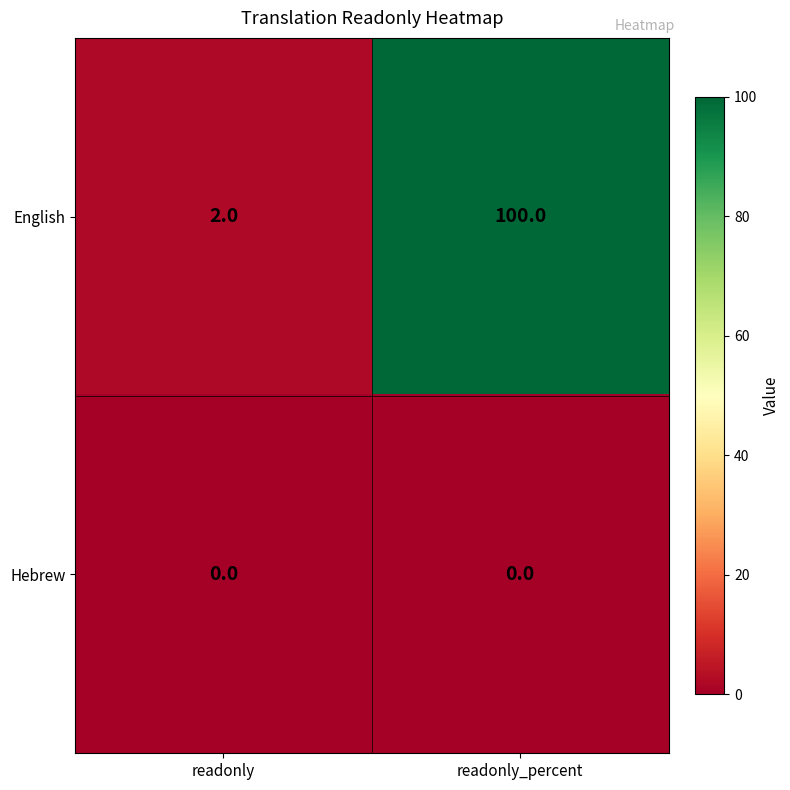

Between readonly and readonly_percent, which series saw the biggest shift?

English